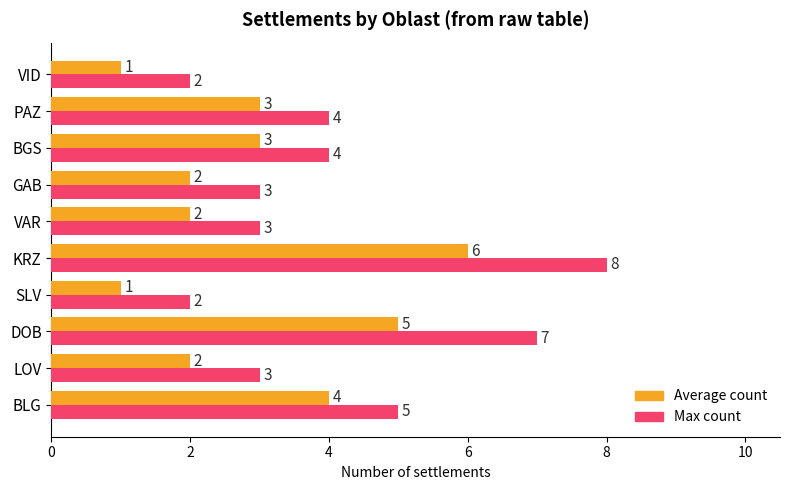

What is the average value of the Average count series?

3